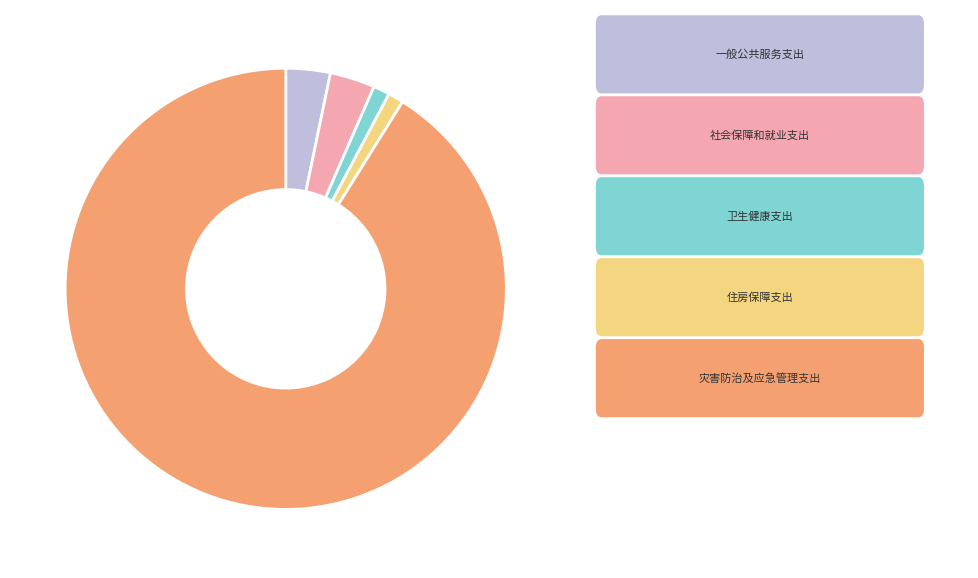

Is there a majority slice in this chart?

Yes